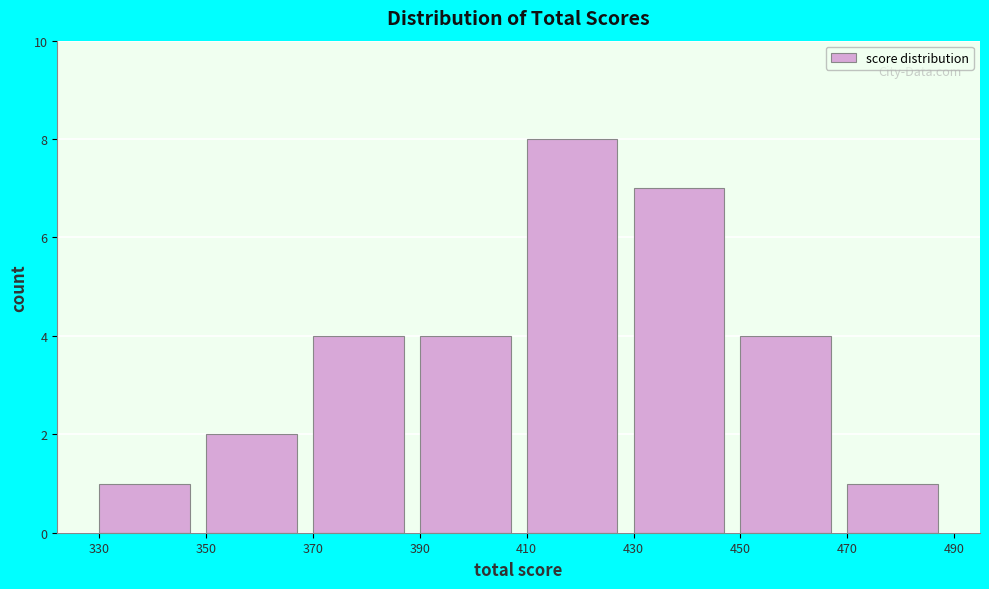

What is the height of the bar covering 350 to 370 on the x-axis? The values are not printed on the chart, so give them approximately, as read against the axis.

2